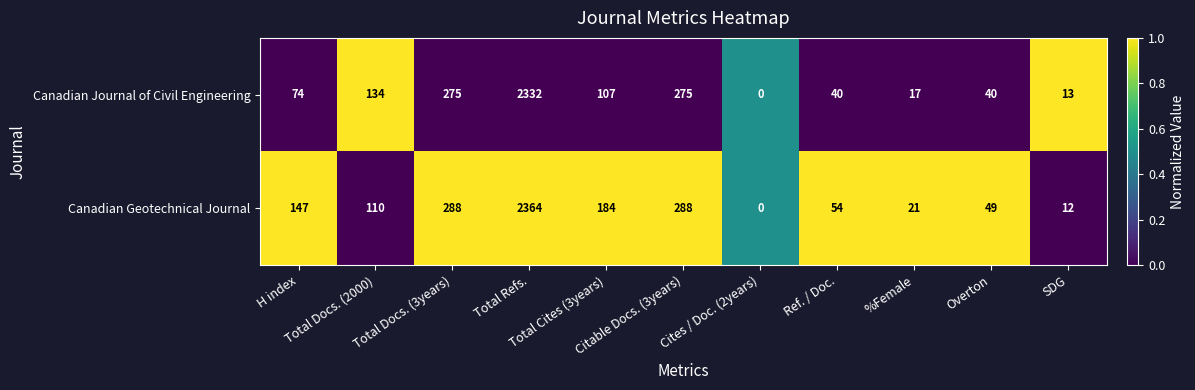

What is the total value across all series at H index?

221